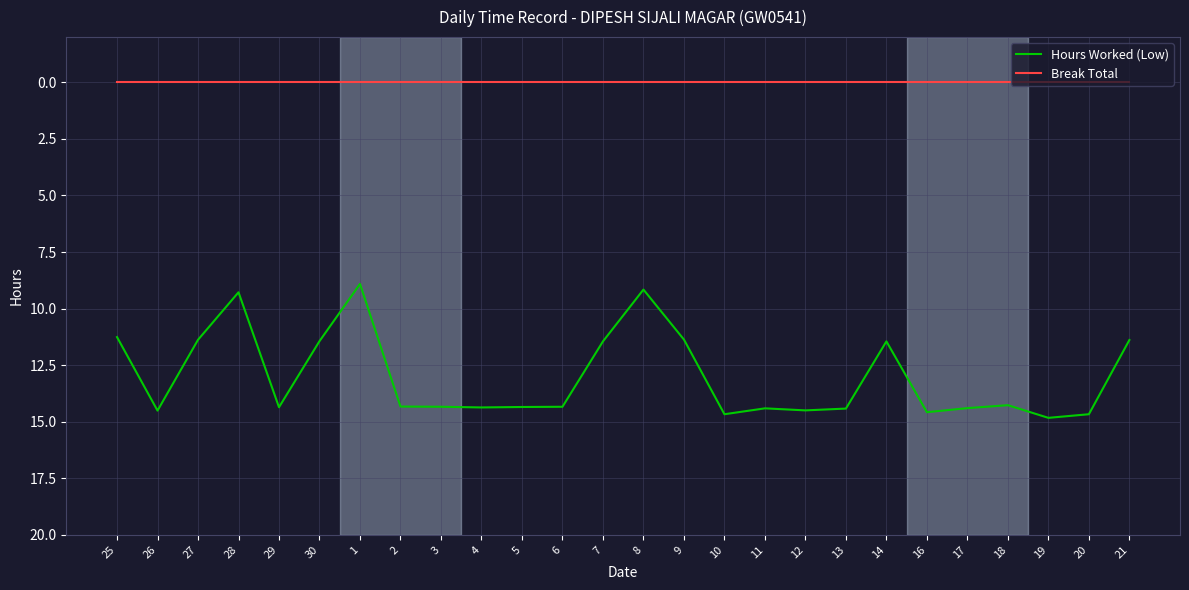

Where does the Hours Worked (Low) series first go above 14?

26